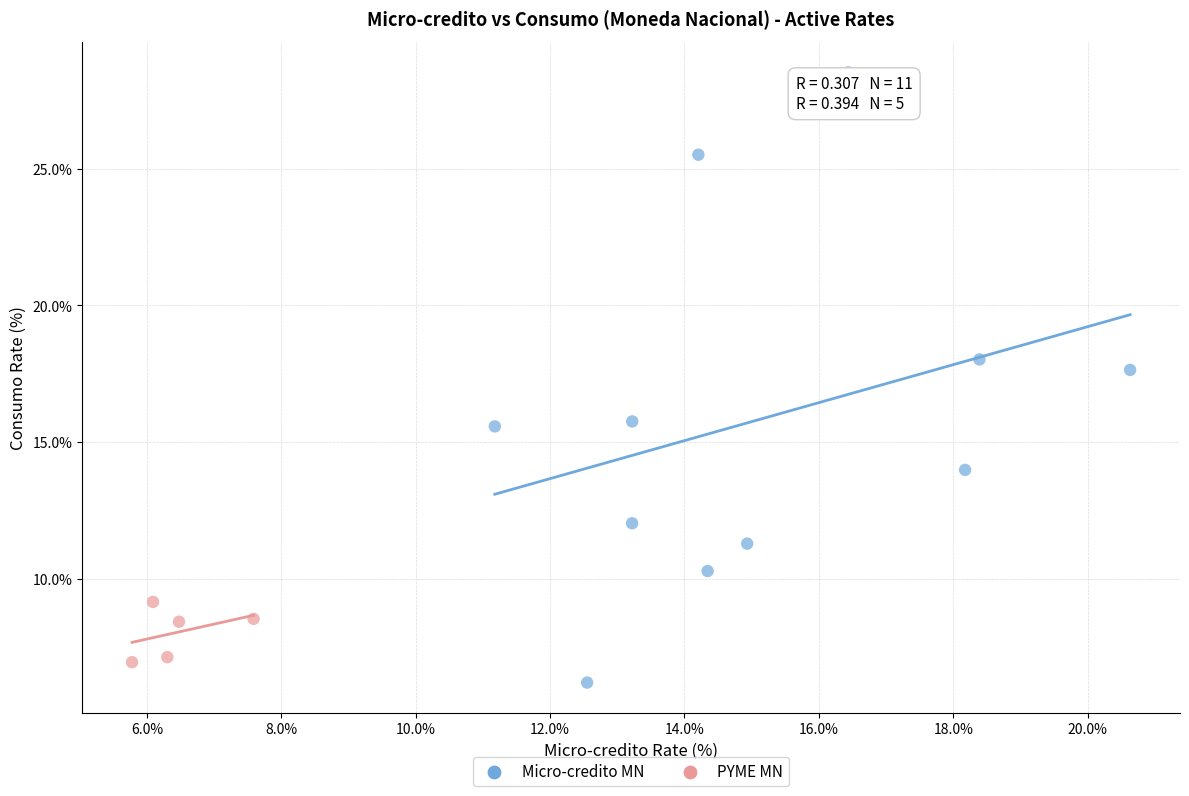

Which series has the widest spread of Y values?

Micro-credito MN